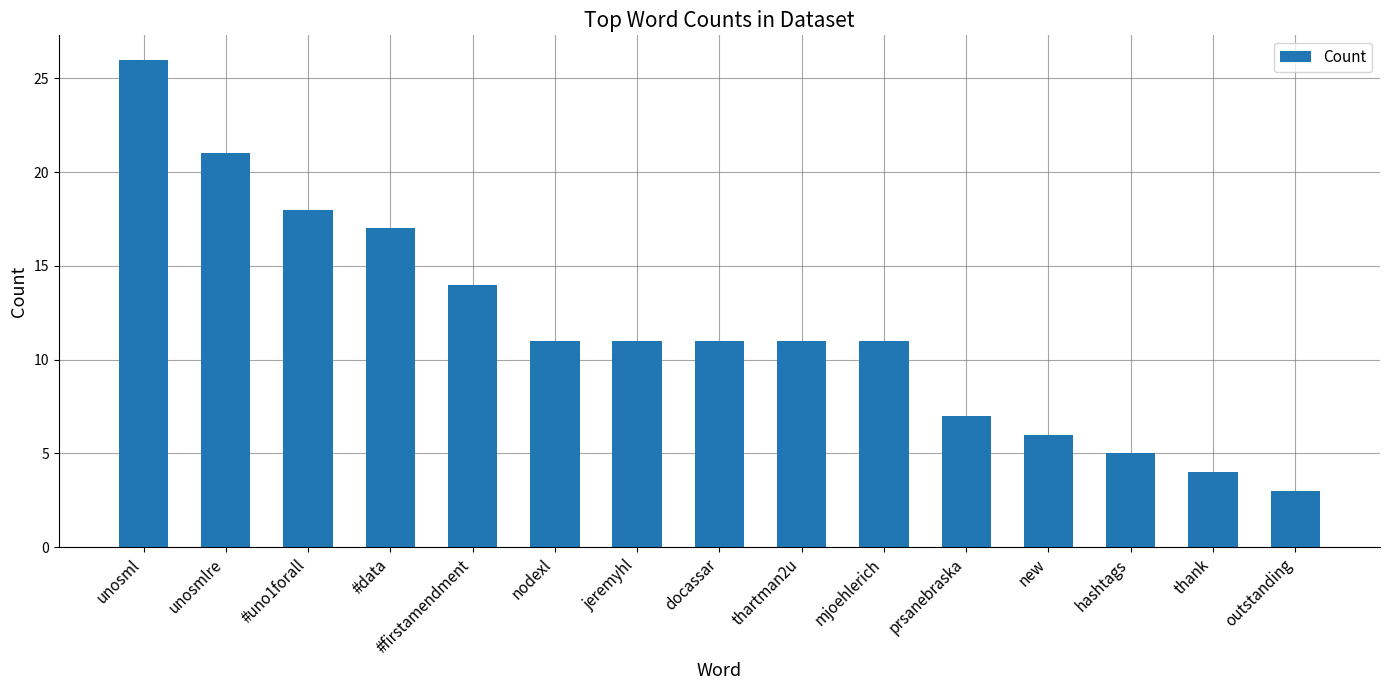

Where is the data nearest to the value 14?

#firstamendment